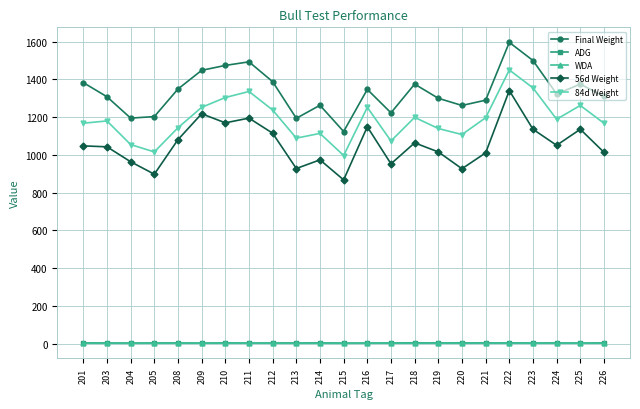

Which series has the largest total across all categories?

Final Weight